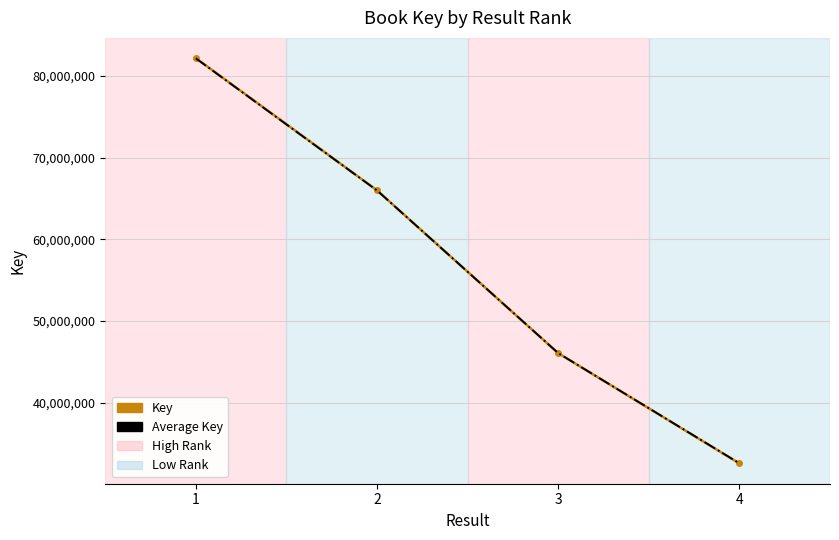

What value does the Average Key series have at 4?

32550399.1